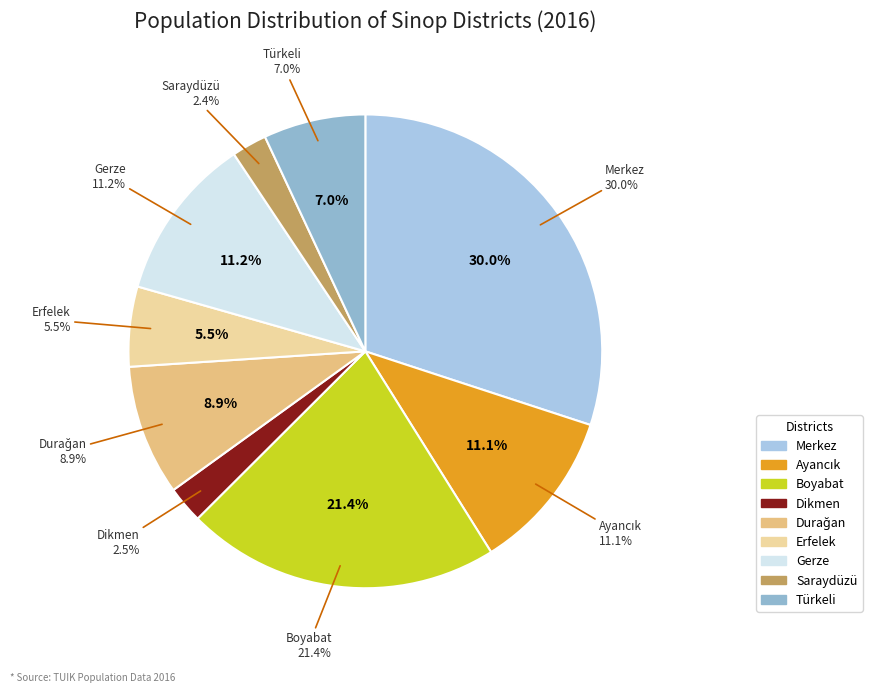

Count the number of slices in the pie.

9